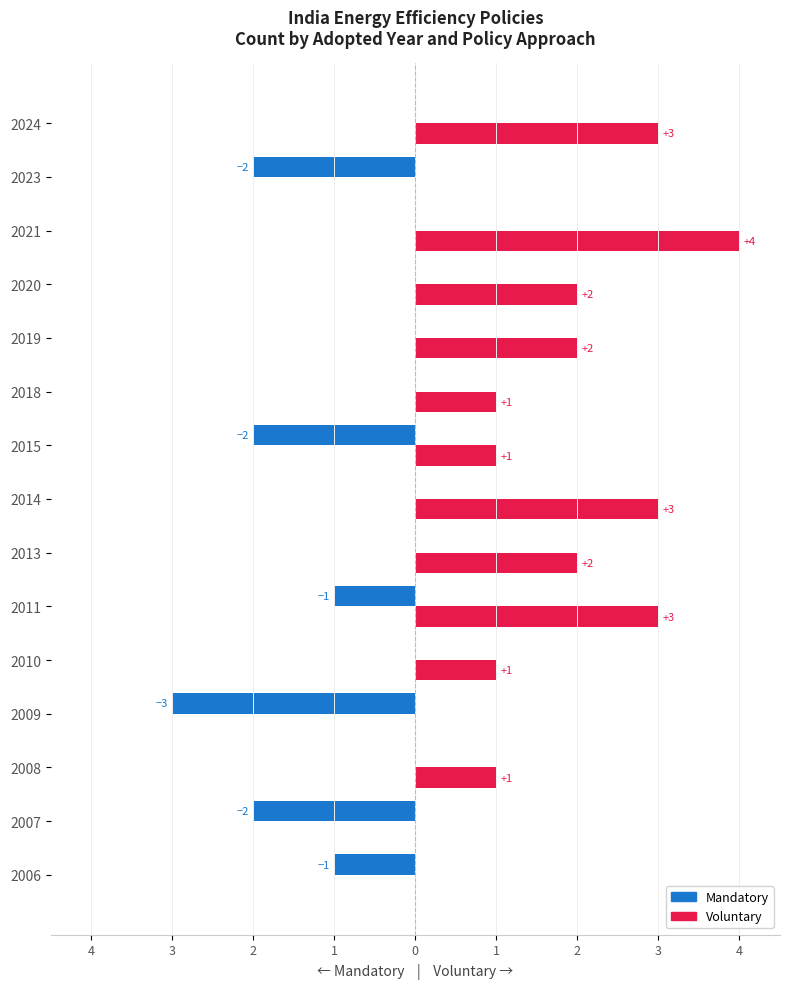

What are all the series names shown in the legend?

Mandatory, Voluntary